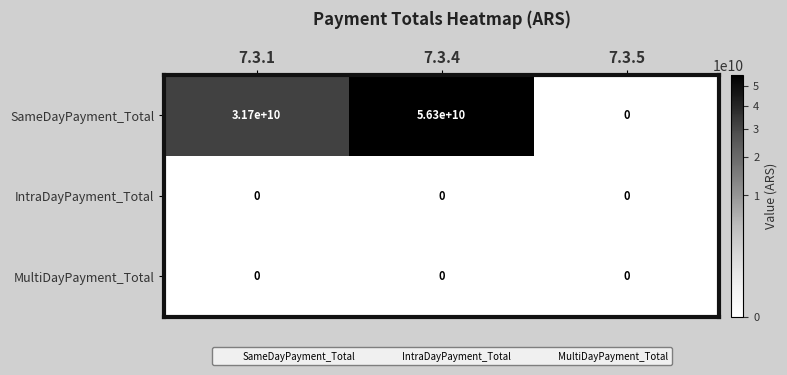

At how many categories does at least one series exceed 7907994842?

2